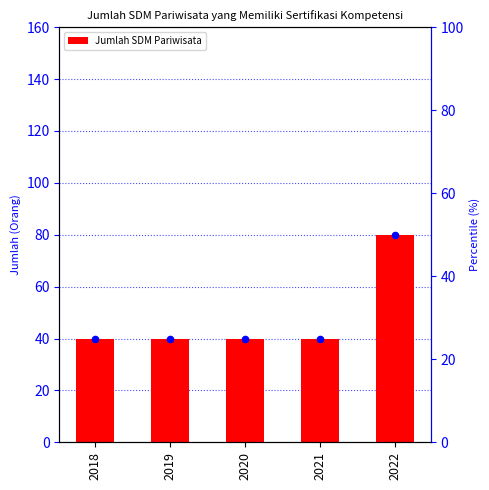

At how many categories does at least one series exceed 67?

1